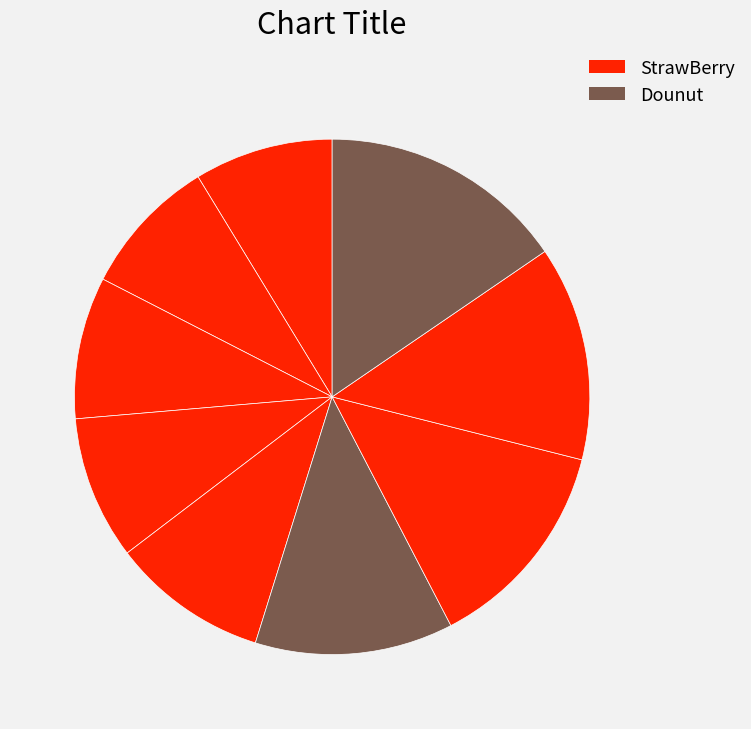

Count the number of slices in the pie.

9